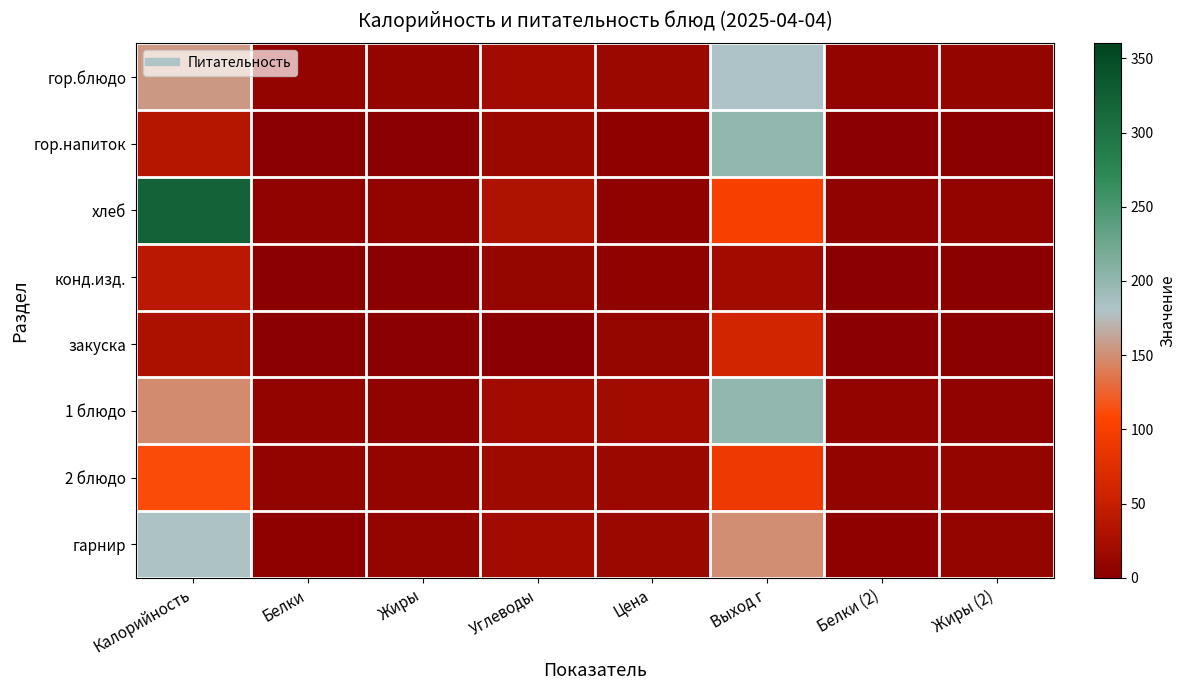

Reading right to left, list all the values displayed in this chart.

гор.блюдо: Жиры (2)=8.5	Белки (2)=8.0	Выход г=180.0	Цена=14.2	Углеводы=20.0	Жиры=8.5	Белки=8.0	Калорийность=156.0
гор.напиток: Жиры (2)=0.4	Белки (2)=0.0	Выход г=200.0	Цена=3.8	Углеводы=14.0	Жиры=0.4	Белки=0.0	Калорийность=36.0
хлеб: Жиры (2)=8.0	Белки (2)=7.0	Выход г=100.0	Цена=4.4	Углеводы=30.0	Жиры=8.0	Белки=7.0	Калорийность=320.0
конд.изд.: Жиры (2)=1.0	Белки (2)=1.0	Выход г=20.0	Цена=5.0	Углеводы=11.0	Жиры=1.0	Белки=1.0	Калорийность=40.0
закуска: Жиры (2)=0.0	Белки (2)=1.0	Выход г=60.0	Цена=10.4	Углеводы=1.0	Жиры=0.0	Белки=1.0	Калорийность=29.0
1 блюдо: Жиры (2)=5.7	Белки (2)=7.2	Выход г=200.0	Цена=18.9	Углеводы=19.0	Жиры=5.7	Белки=7.2	Калорийность=148.5
2 блюдо: Жиры (2)=8.5	Белки (2)=8.4	Выход г=90.0	Цена=14.7	Углеводы=18.0	Жиры=8.5	Белки=8.4	Калорийность=112.0
гарнир: Жиры (2)=9.6	Белки (2)=3.3	Выход г=150.0	Цена=13.0	Углеводы=18.9	Жиры=9.6	Белки=3.3	Калорийность=181.5